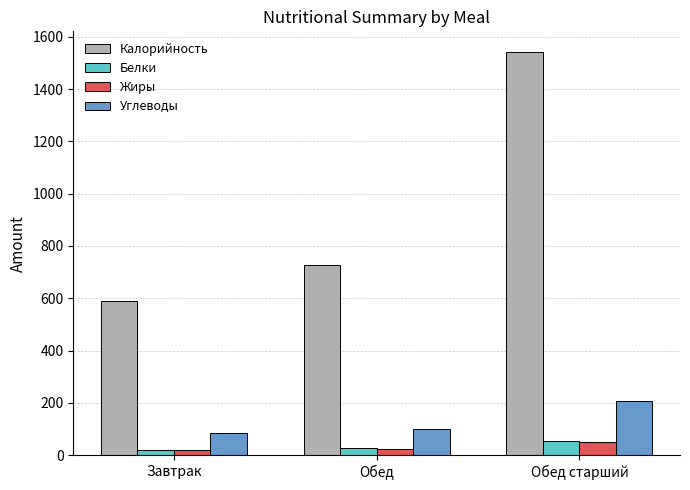

True or false: Белки has a value of 26.9 at Обед.

True